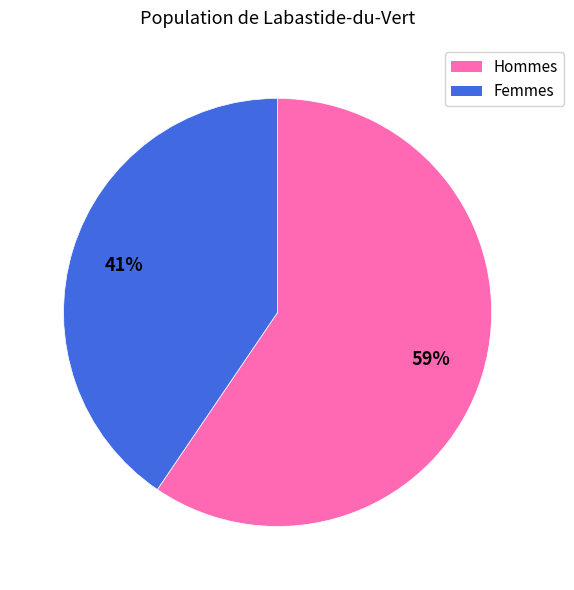

To the nearest percent, what is the average slice percentage?

50%